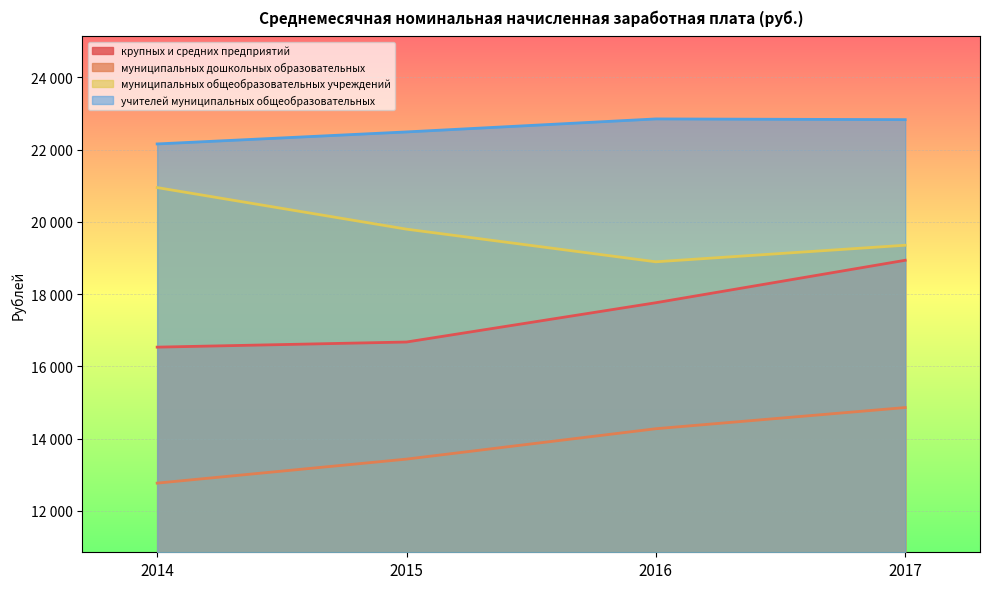

What is the maximum value shown in the chart?

22850.0